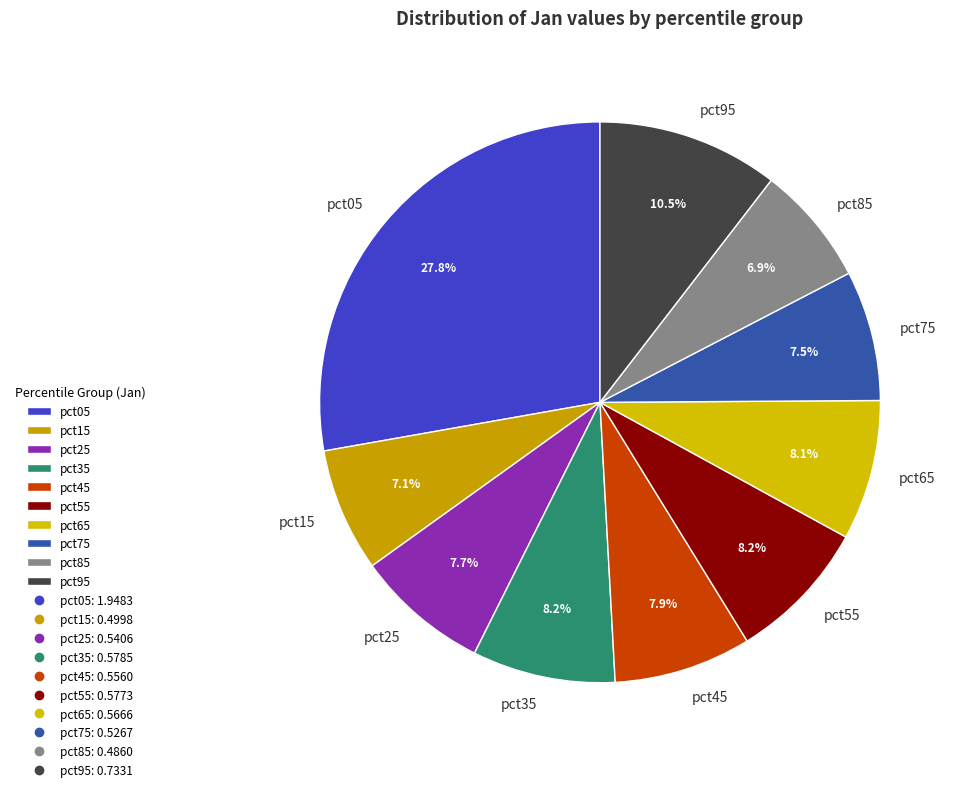

True or false: pct25 accounts for 8% of the total.

True